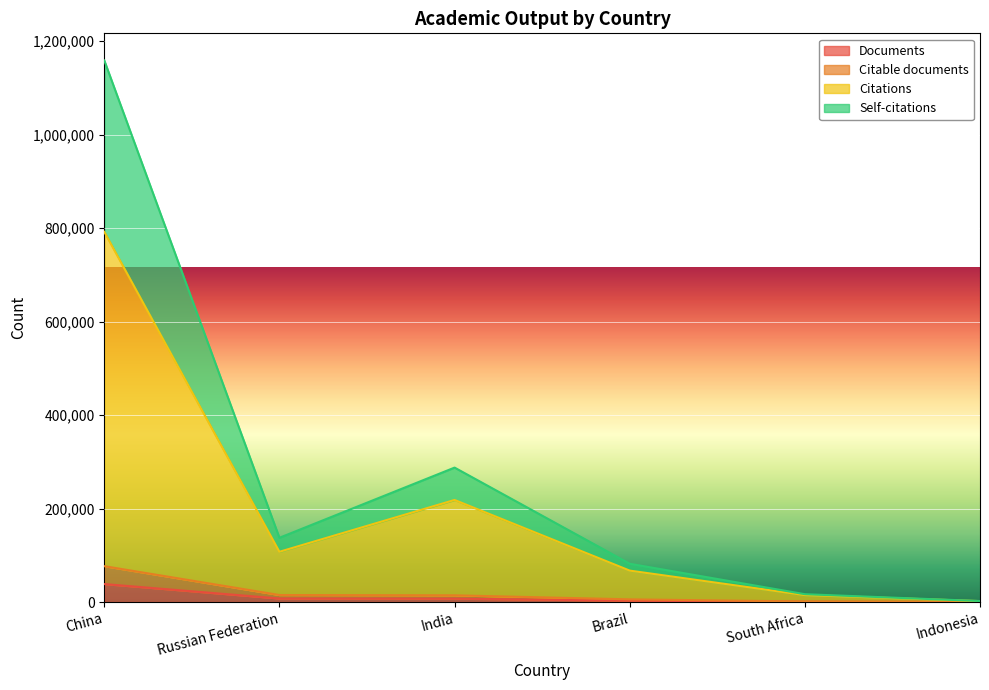

At which label does Documents reach its minimum?

Indonesia